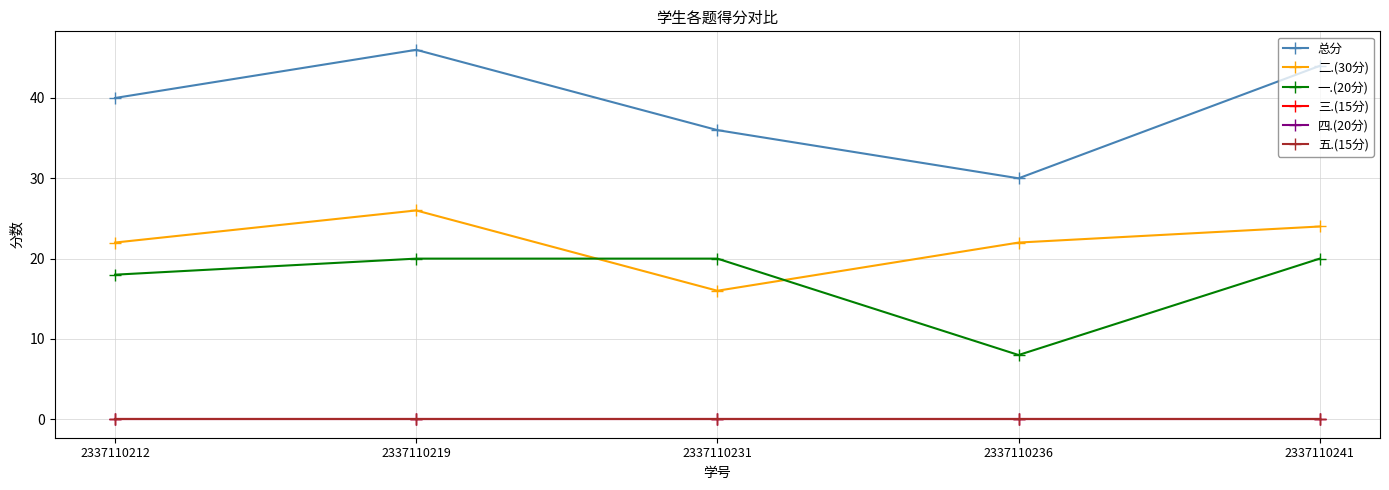

True or false: 一.(20分) and 四.(20分) intersect in this chart.

False